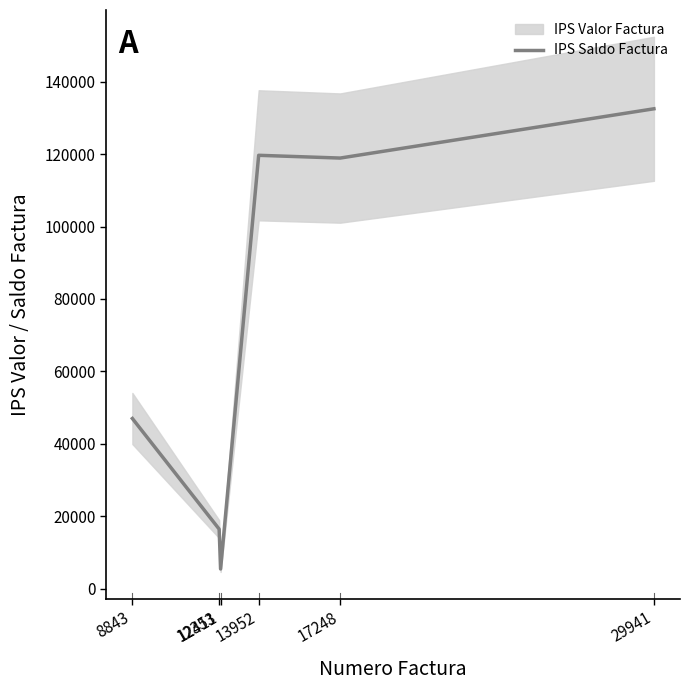

The value at 13952 is 170567. True or false?

False